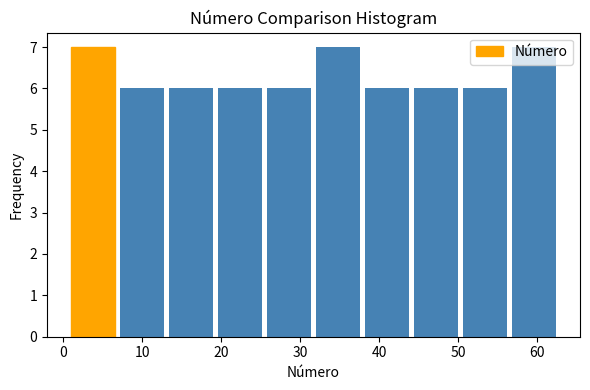

Reading left to right, transcribe this chart: for each bar, give the range it covers on the x-axis and its height. Neither the bar edges nor the heights are printed on the chart, so give them approximately, as read against the axes.

1.0 to 7.2: 7
7.2 to 13.4: 6
13.4 to 19.6: 6
19.6 to 25.8: 6
25.8 to 32.0: 6
32.0 to 38.2: 7
38.2 to 44.4: 6
44.4 to 50.6: 6
50.6 to 56.8: 6
56.8 to 63.0: 7